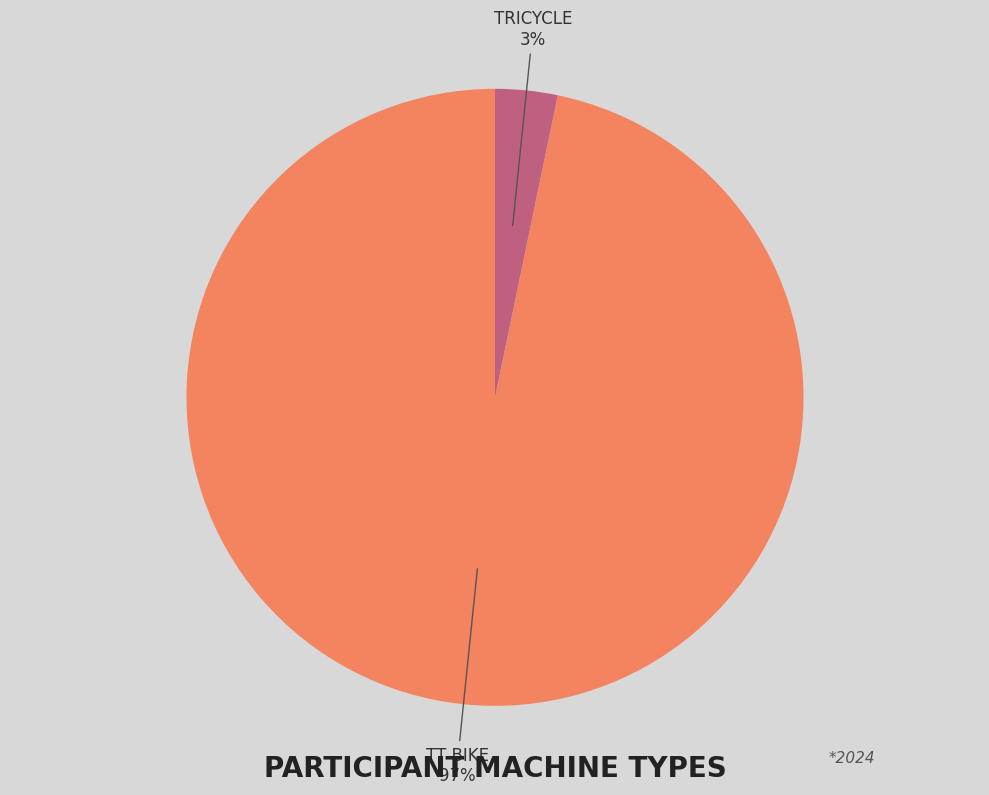

Is there any slice that represents more than half of the pie?

Yes